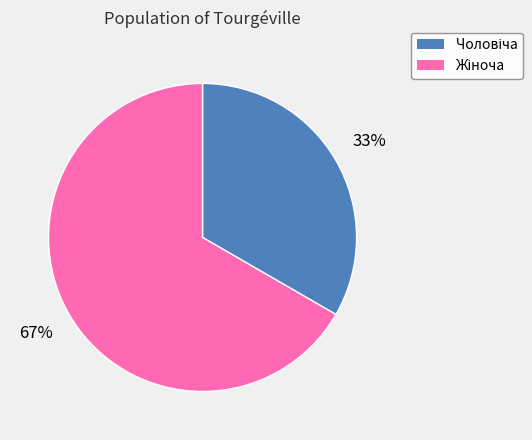

How many segments does this pie chart have?

2